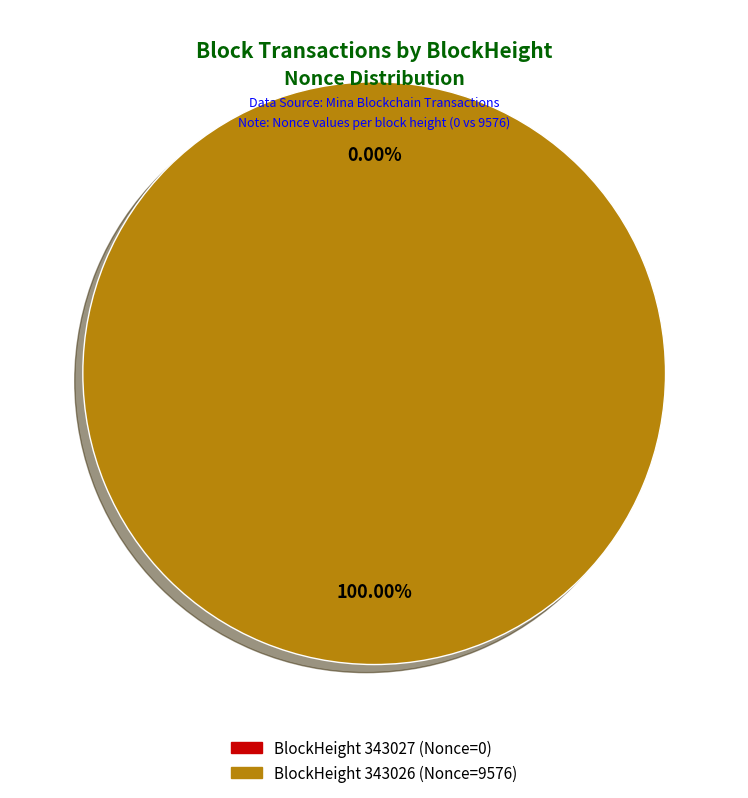

To the nearest percent, what is the average slice percentage?

50%